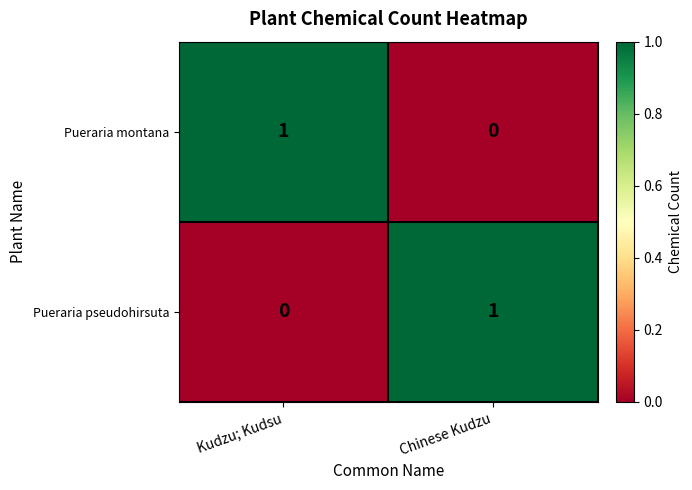

Rank the series at Kudzu; Kudsu from highest to lowest value.

Pueraria montana, Pueraria pseudohirsuta